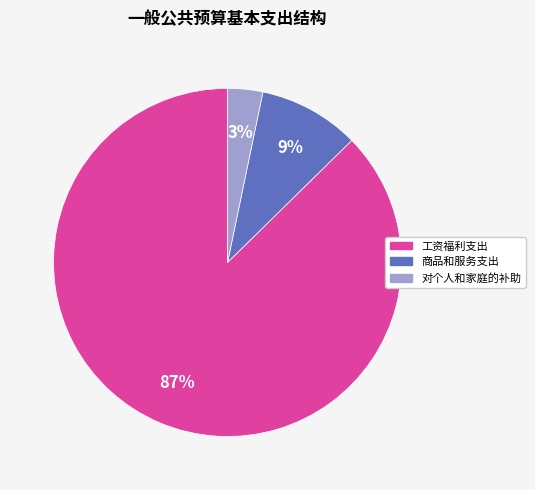

To the nearest percent, what portion does 对个人和家庭的补助 represent?

3%